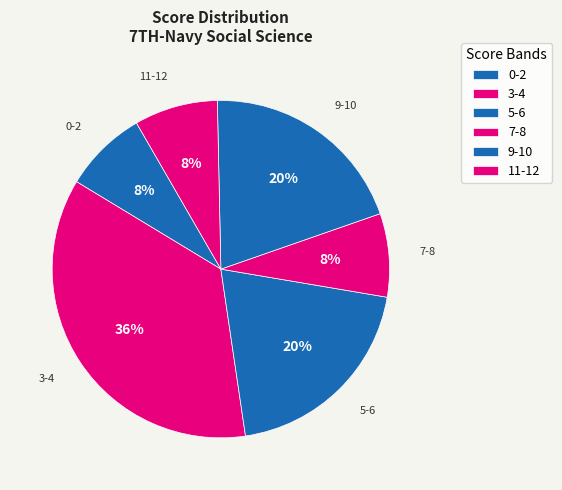

Which slice is the largest?

3-4